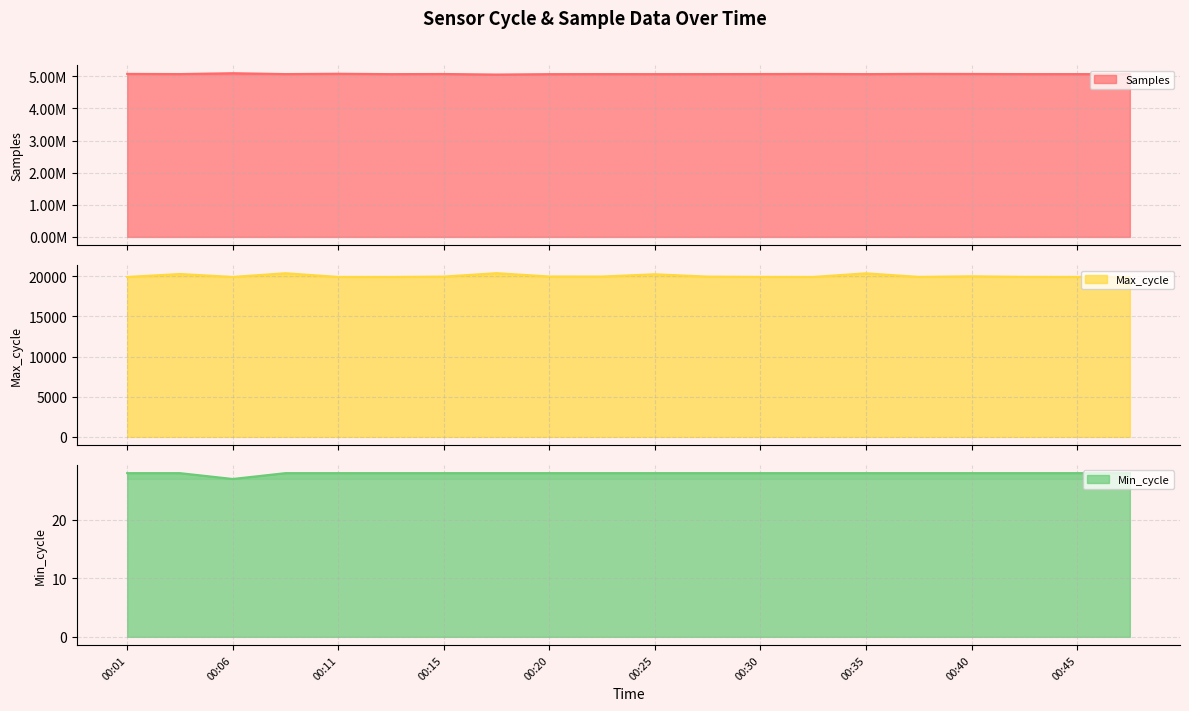

Which series has the largest total across all categories?

Samples